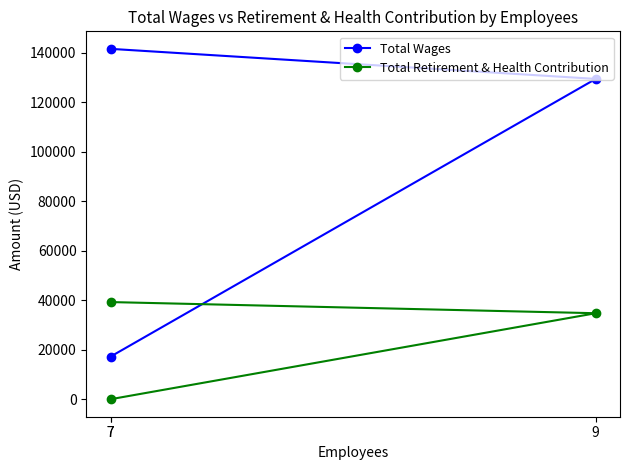

What is the label of the 3rd point from the right?

7